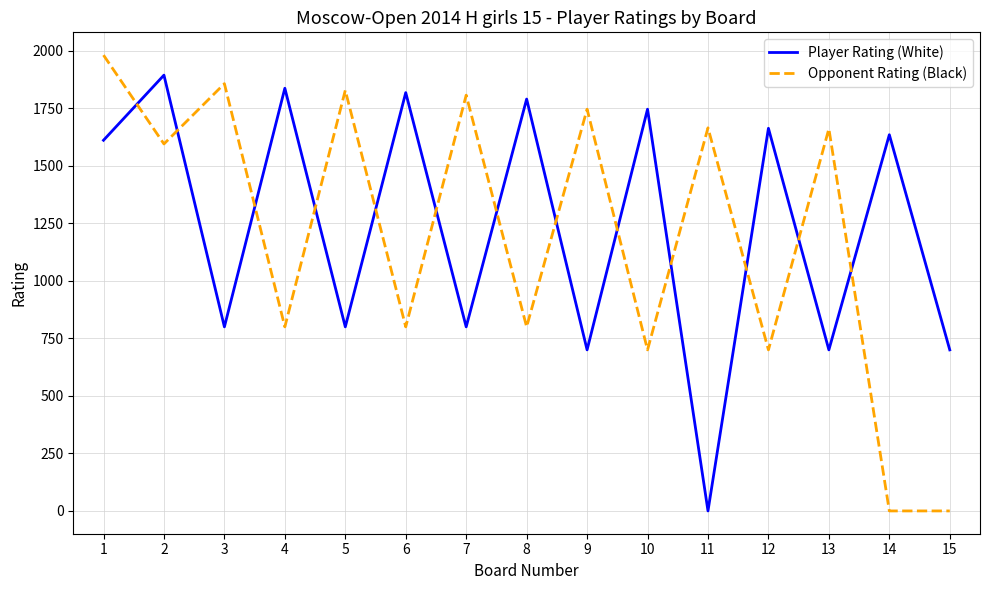

The Opponent Rating (Black) series shows 801 at 11. True or false?

False